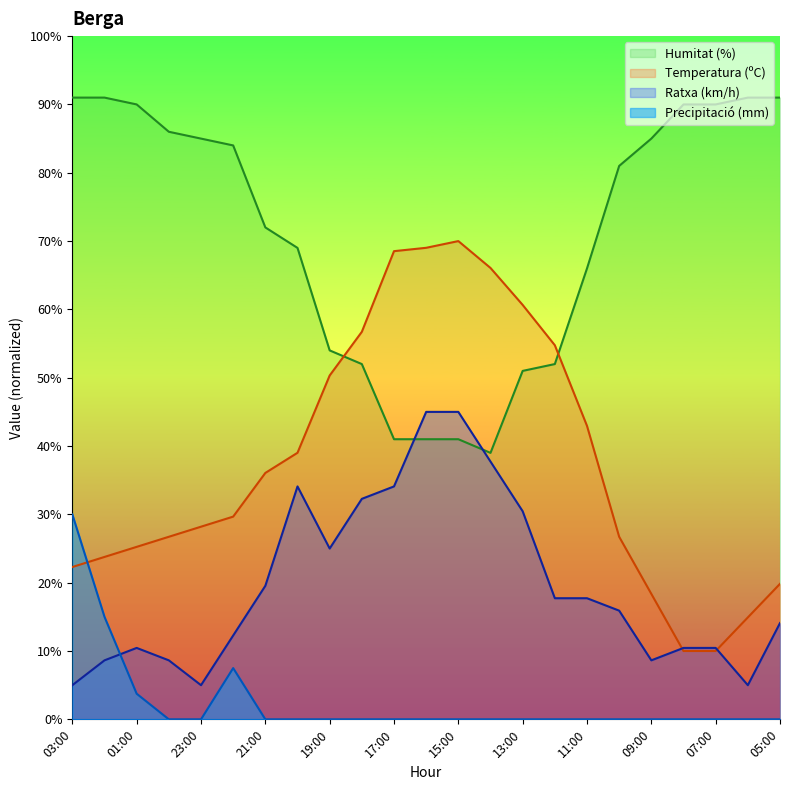

Which series ends up on top after the final intersection of Temperatura (ºC) and Precipitació (mm)?

Temperatura (ºC)